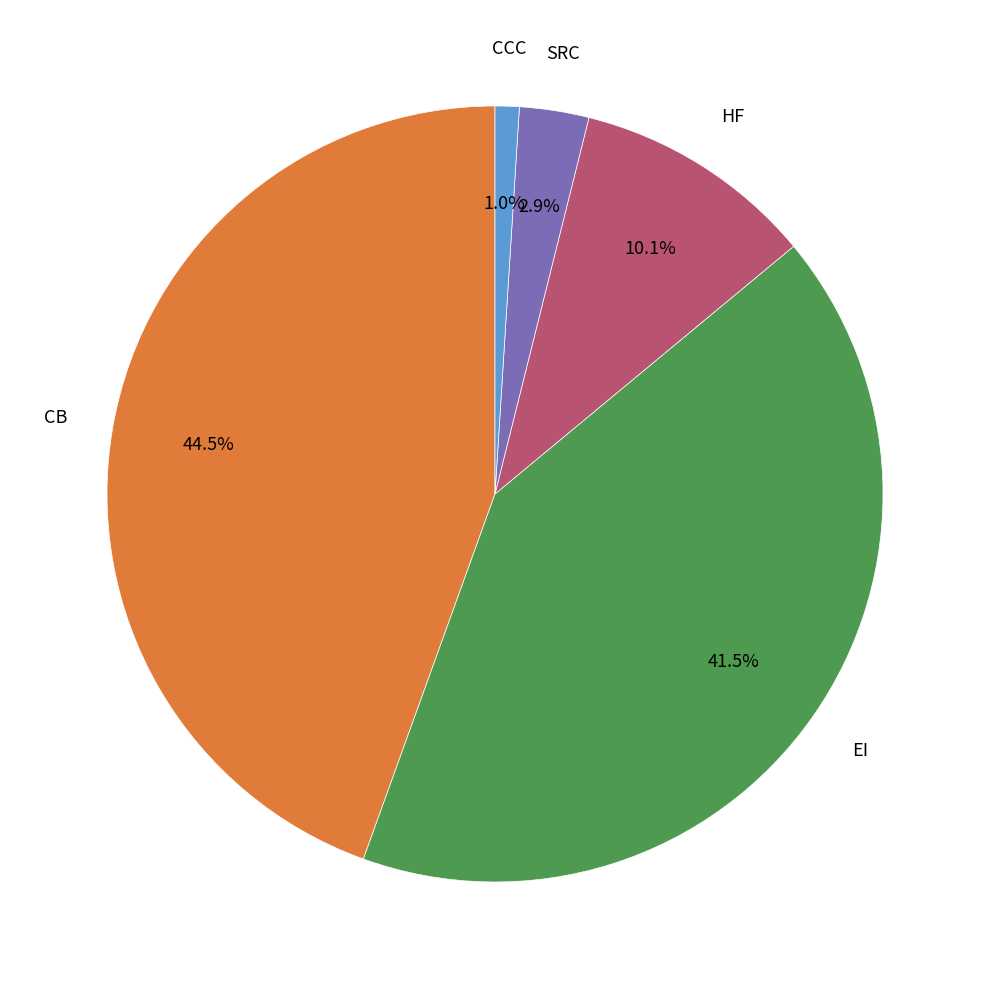

Is there any slice that represents more than half of the pie?

No